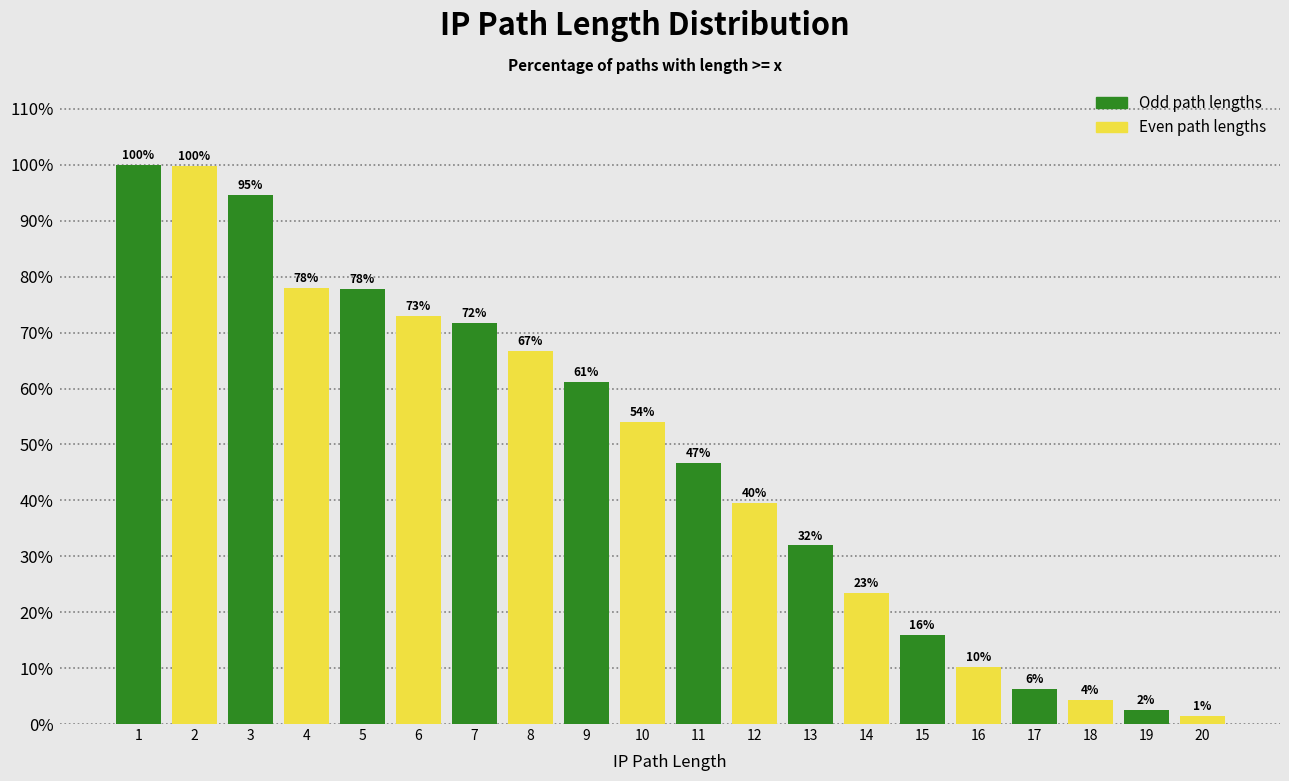

Where is the data nearest to the value 50?

11